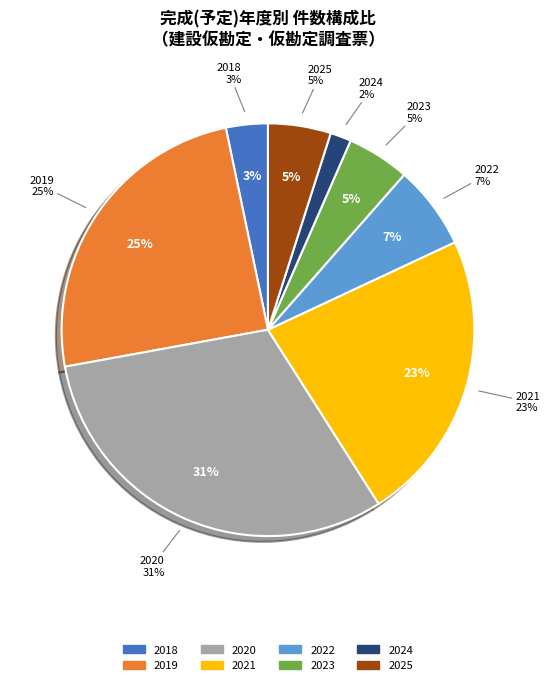

True or false: 2023 accounts for 11% of the total.

False